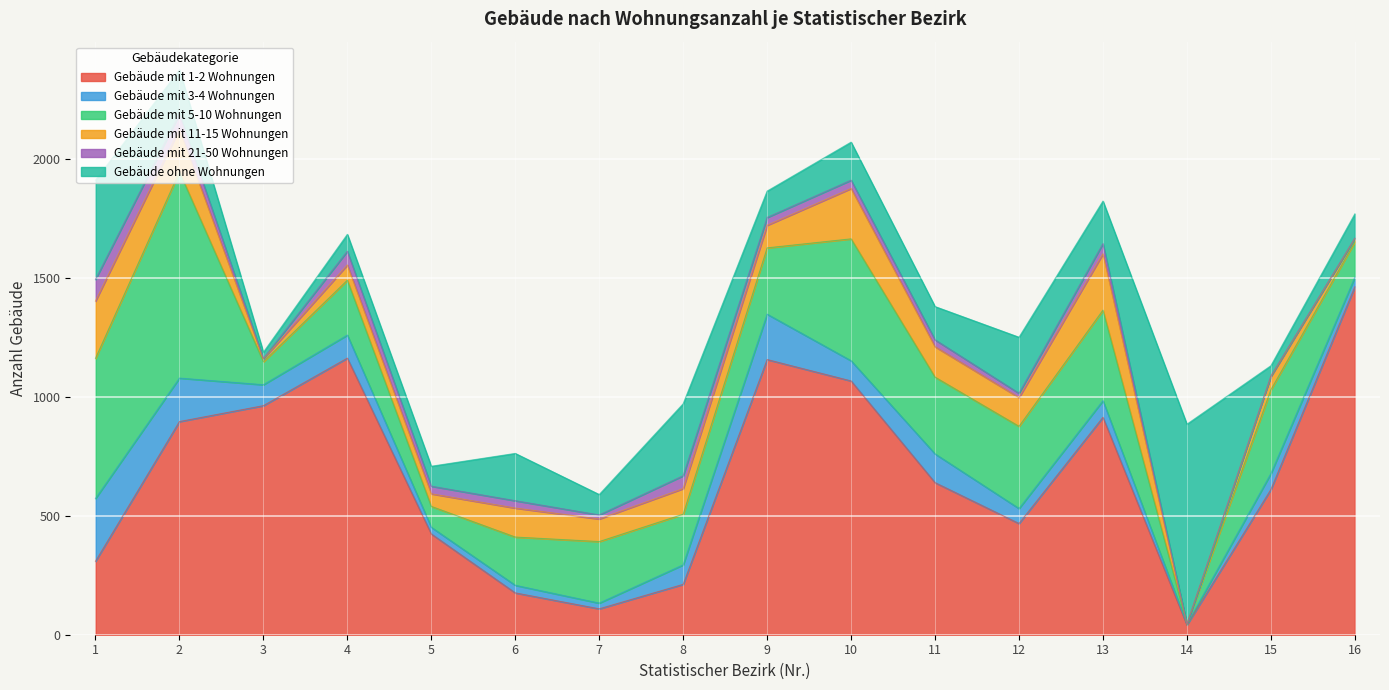

Which series changed the most between 3 and 8?

Gebäude mit 1-2 Wohnungen